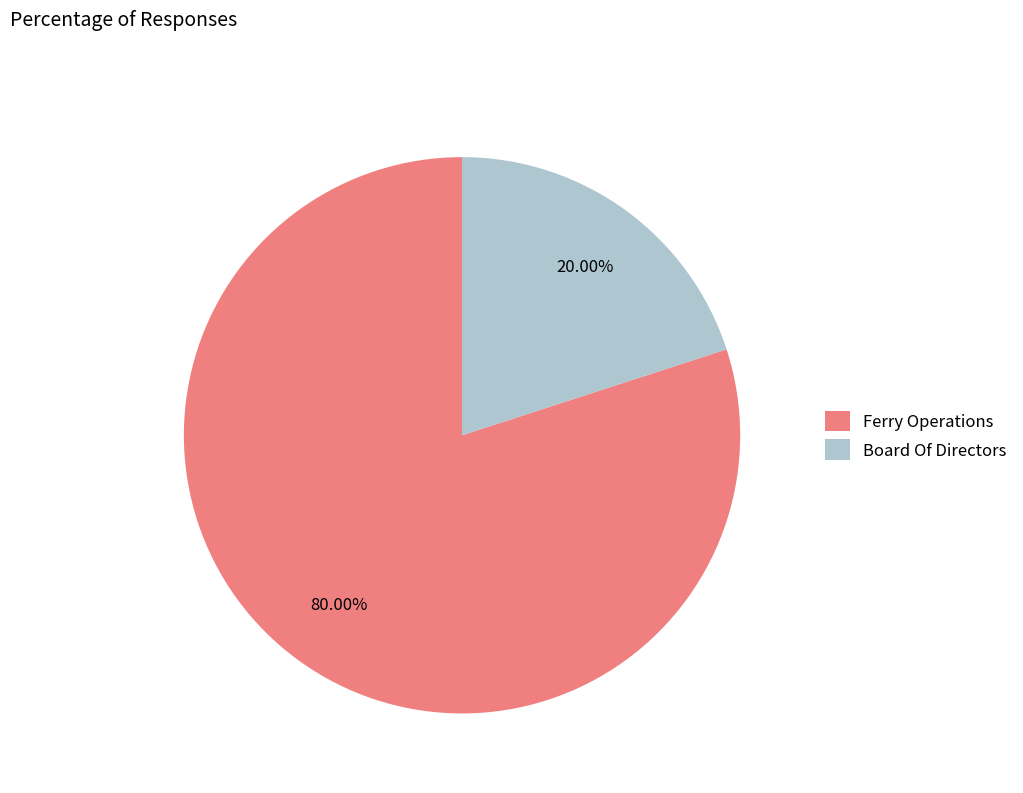

How many slices are in this pie chart?

2